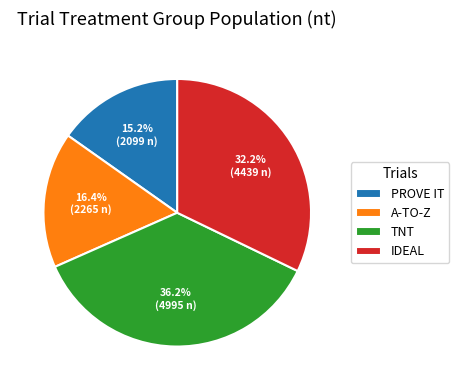

What is the ratio of the value at PROVE IT to the value at IDEAL?

0.5